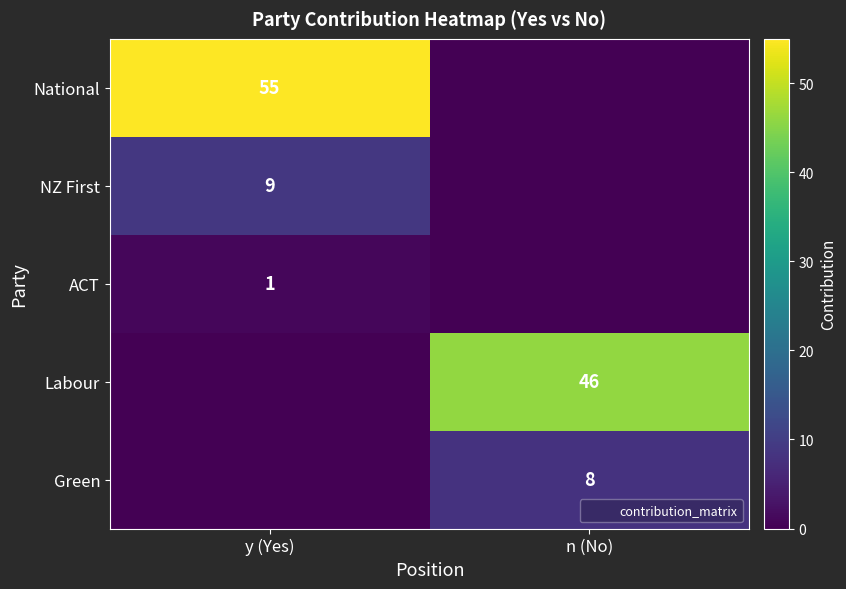

The NZ First series shows 9 at y (Yes). True or false?

True